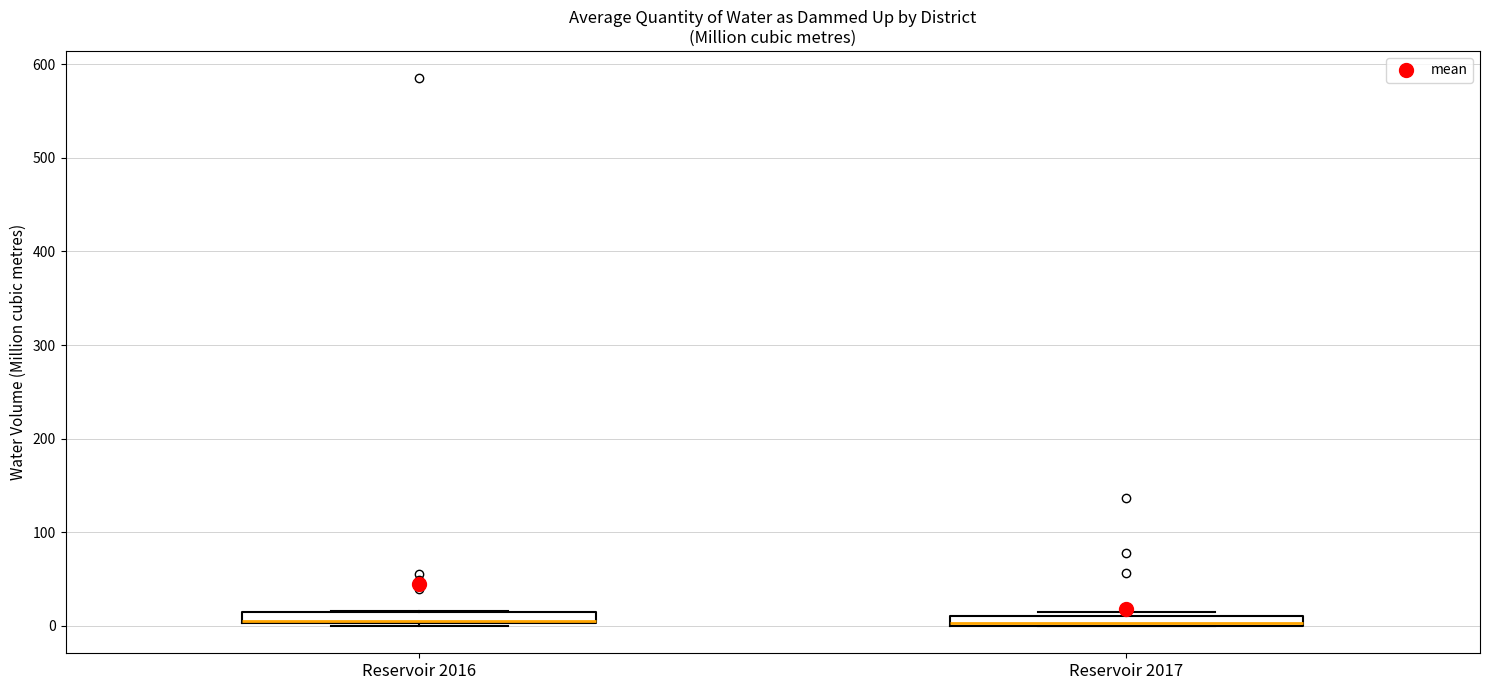

Where does the median line of the box for Reservoir 2016 sit on the y-axis? The values are not printed on the chart, so give them approximately, as read against the axis.

10